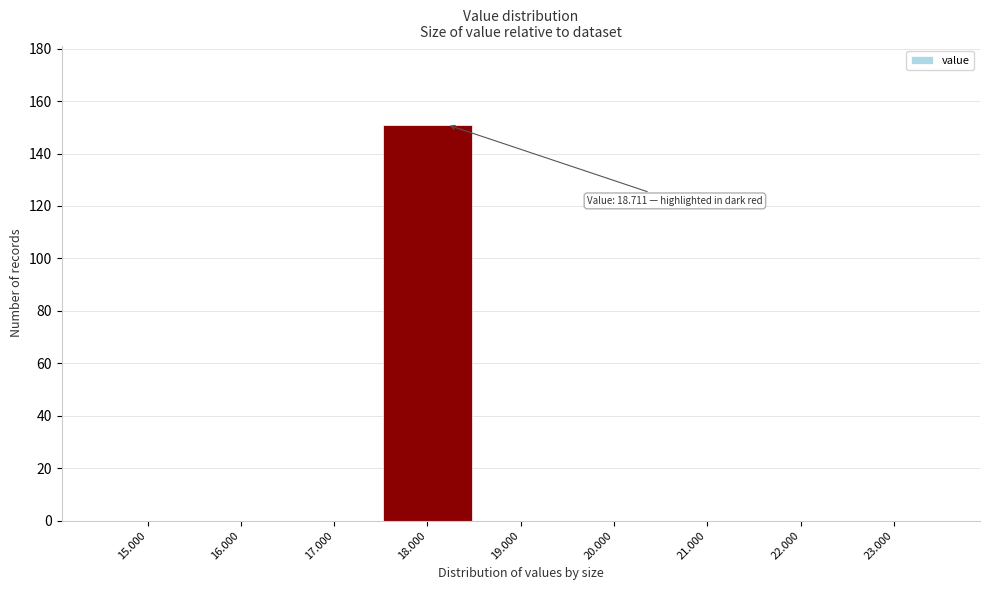

Reading right to left, extract all data points from this chart.

23.000=0	22.000=0	21.000=0	20.000=0	19.000=0	18.000=151	17.000=0	16.000=0	15.000=0